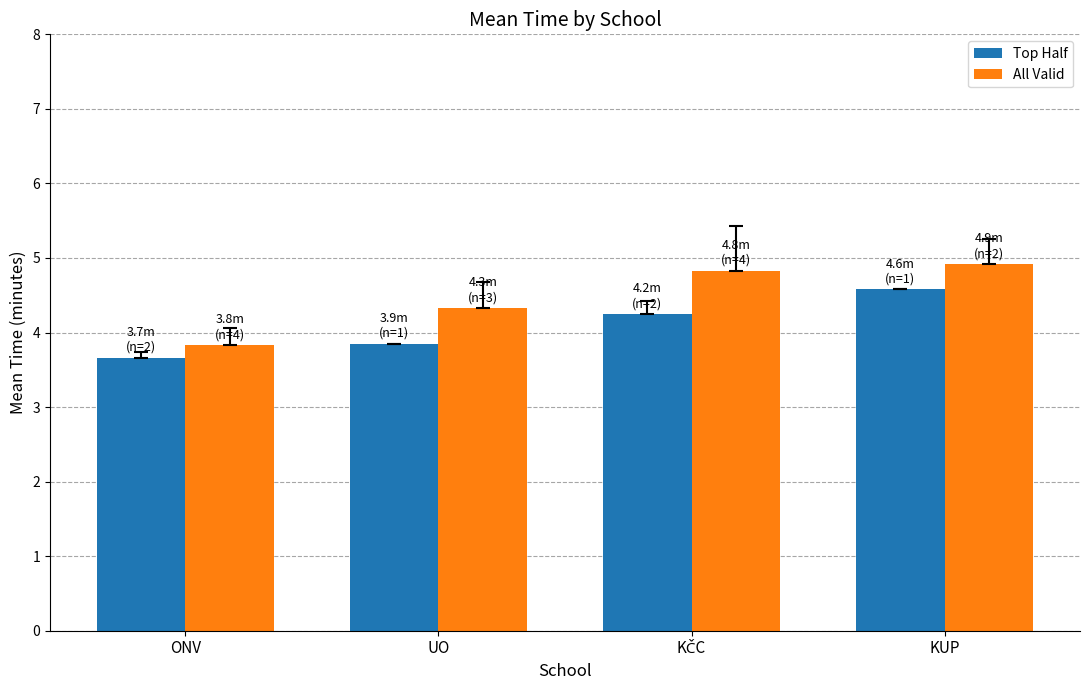

Which series changed the most between ONV and KUP?

All Valid